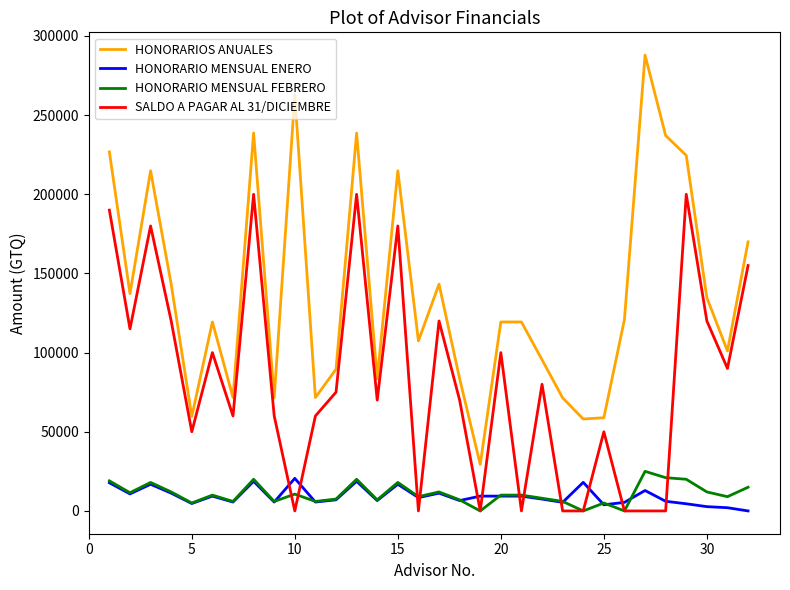

Is this an area chart (filled region under the line)?

No